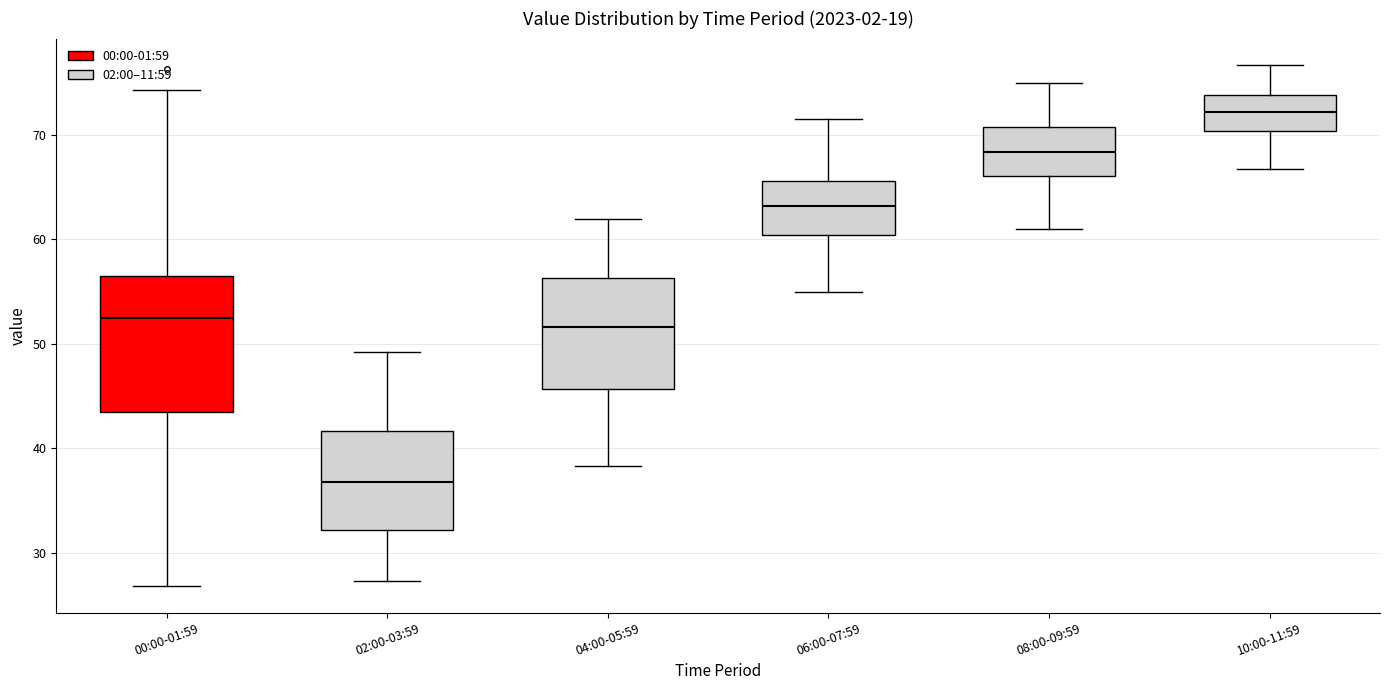

Comparing the boxes themselves (not the whiskers), which one is the tallest?

00:00-01:59